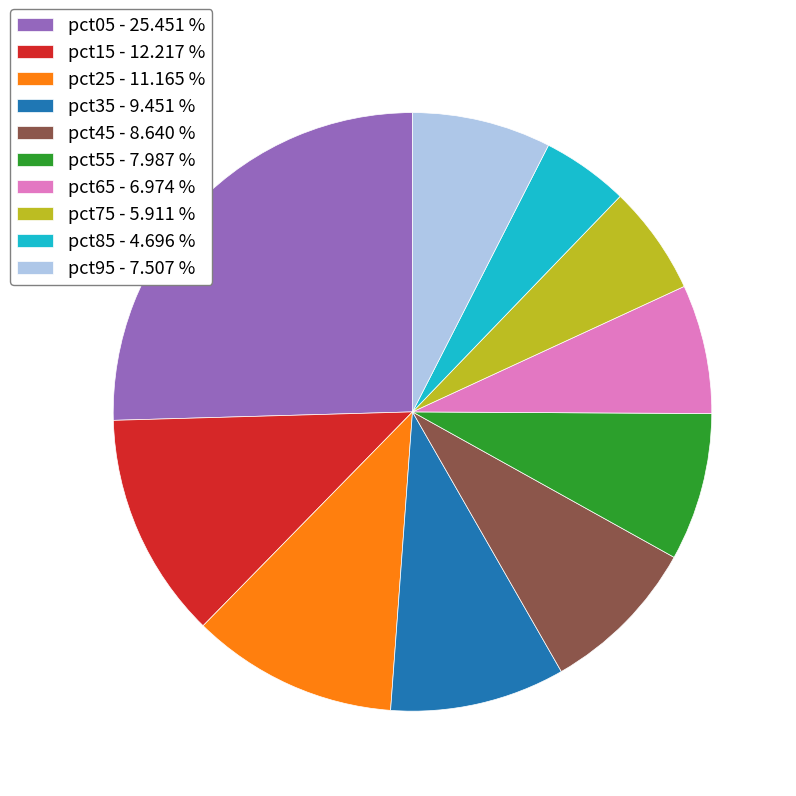

Is pct25 - 11.165 % the majority of the pie?

No